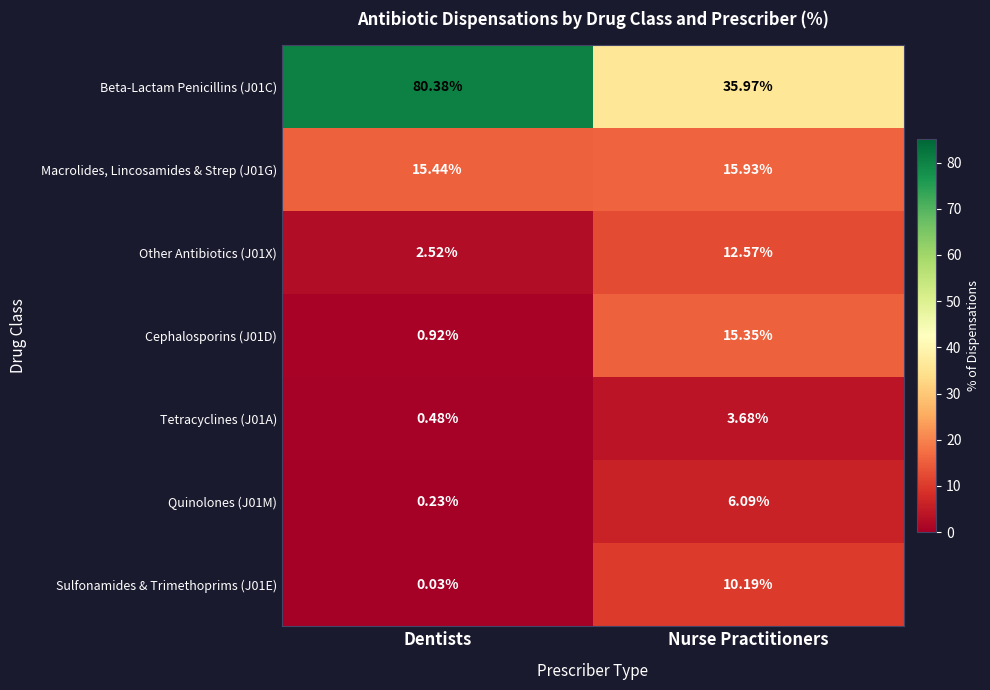

List the labels in order of Sulfonamides & Trimethoprims (J01E) value, largest first.

Nurse Practitioners, Dentists